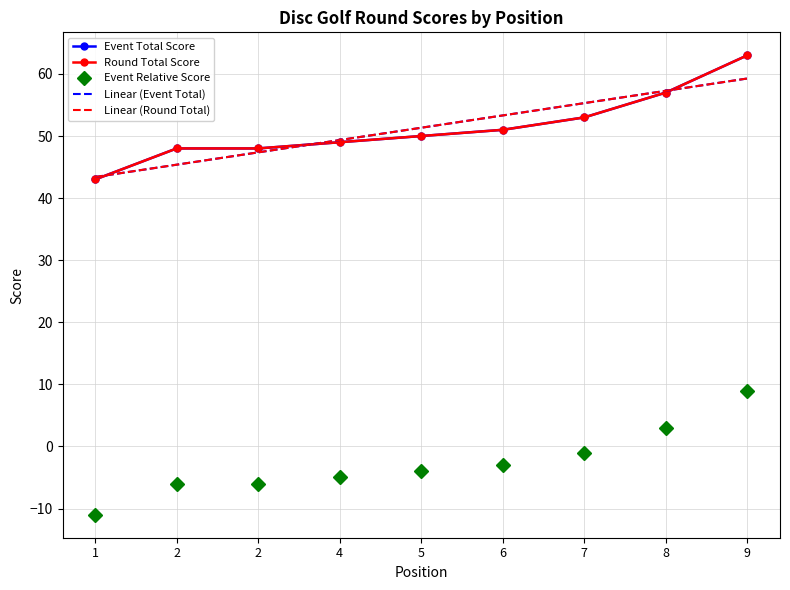

What is the difference between the highest and lowest values at 4?

54.3